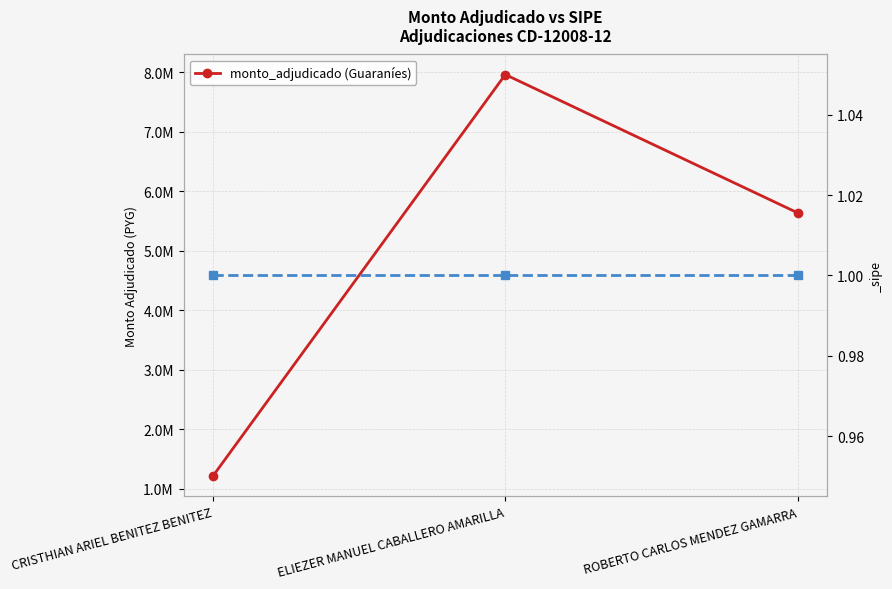

What is the label of the 1st point from the right?

ROBERTO CARLOS MENDEZ GAMARRA